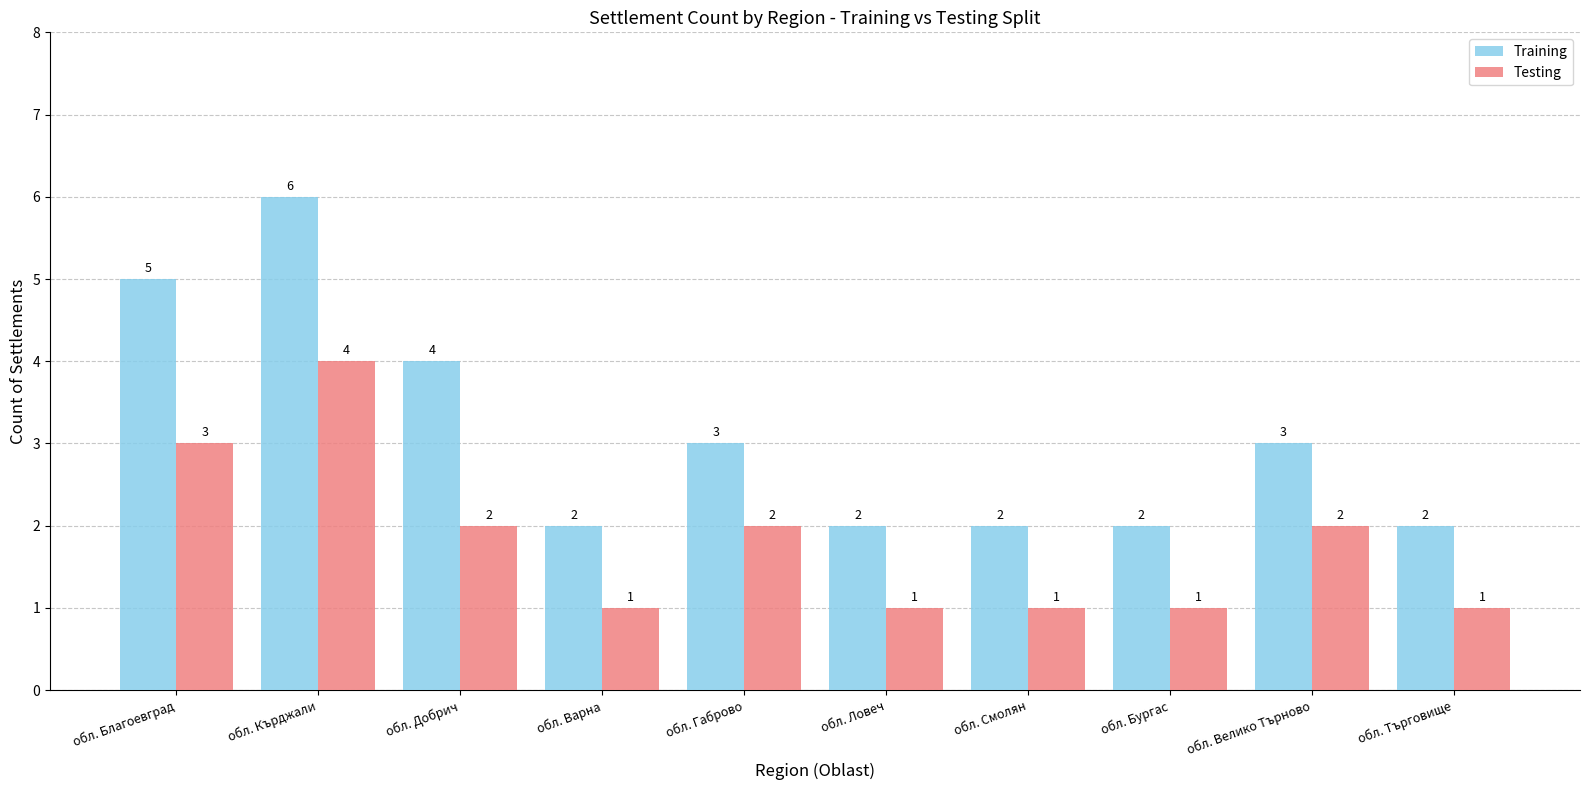

What is the label of the 3rd bar from the left?

обл. Добрич